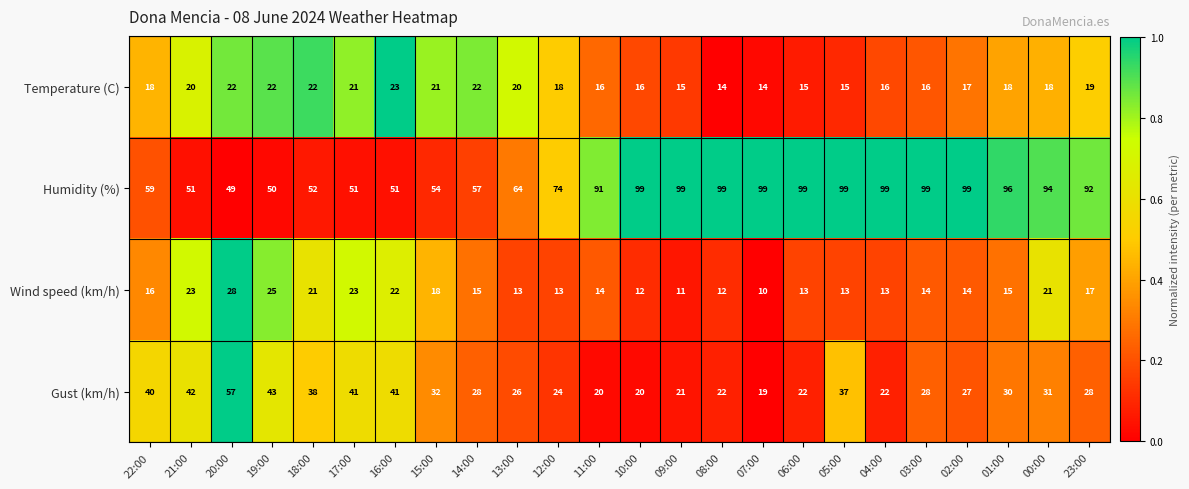

The Humidity (%) series shows 88 at 16:00. True or false?

False